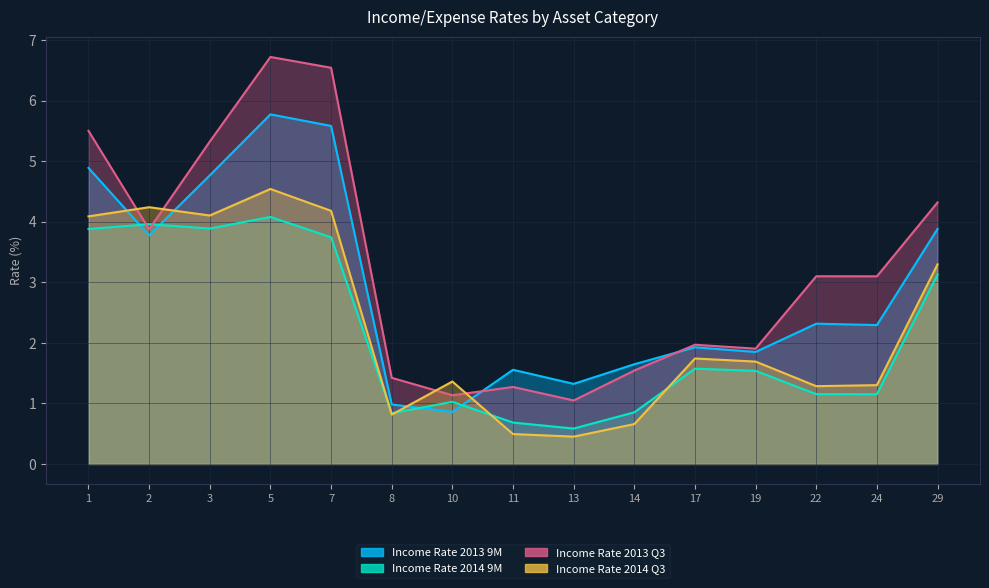

What is the value of the Income Rate 2014 Q3 point at the 6th from the left?

0.8